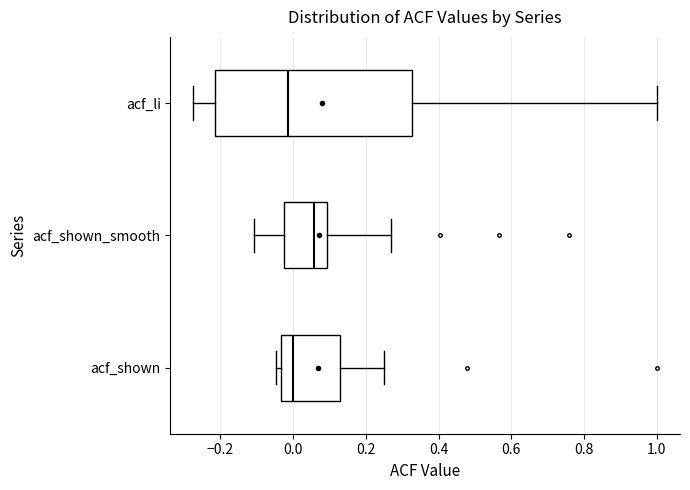

Reading bottom to top, read every box against the x-axis: the position of its median line, the range the box covers, and the ends of its whiskers. The values are not printed on the chart, so give them approximately, as read against the axis.

acf_shown: median 0.00, box -0.04 to 0.14, whiskers -0.04 (just left of the box's left edge) to 0.24
acf_shown_smooth: median 0.06, box -0.02 to 0.10, whiskers -0.10 to 0.28
acf_li: median -0.02, box -0.22 to 0.32, whiskers -0.28 to 1.00